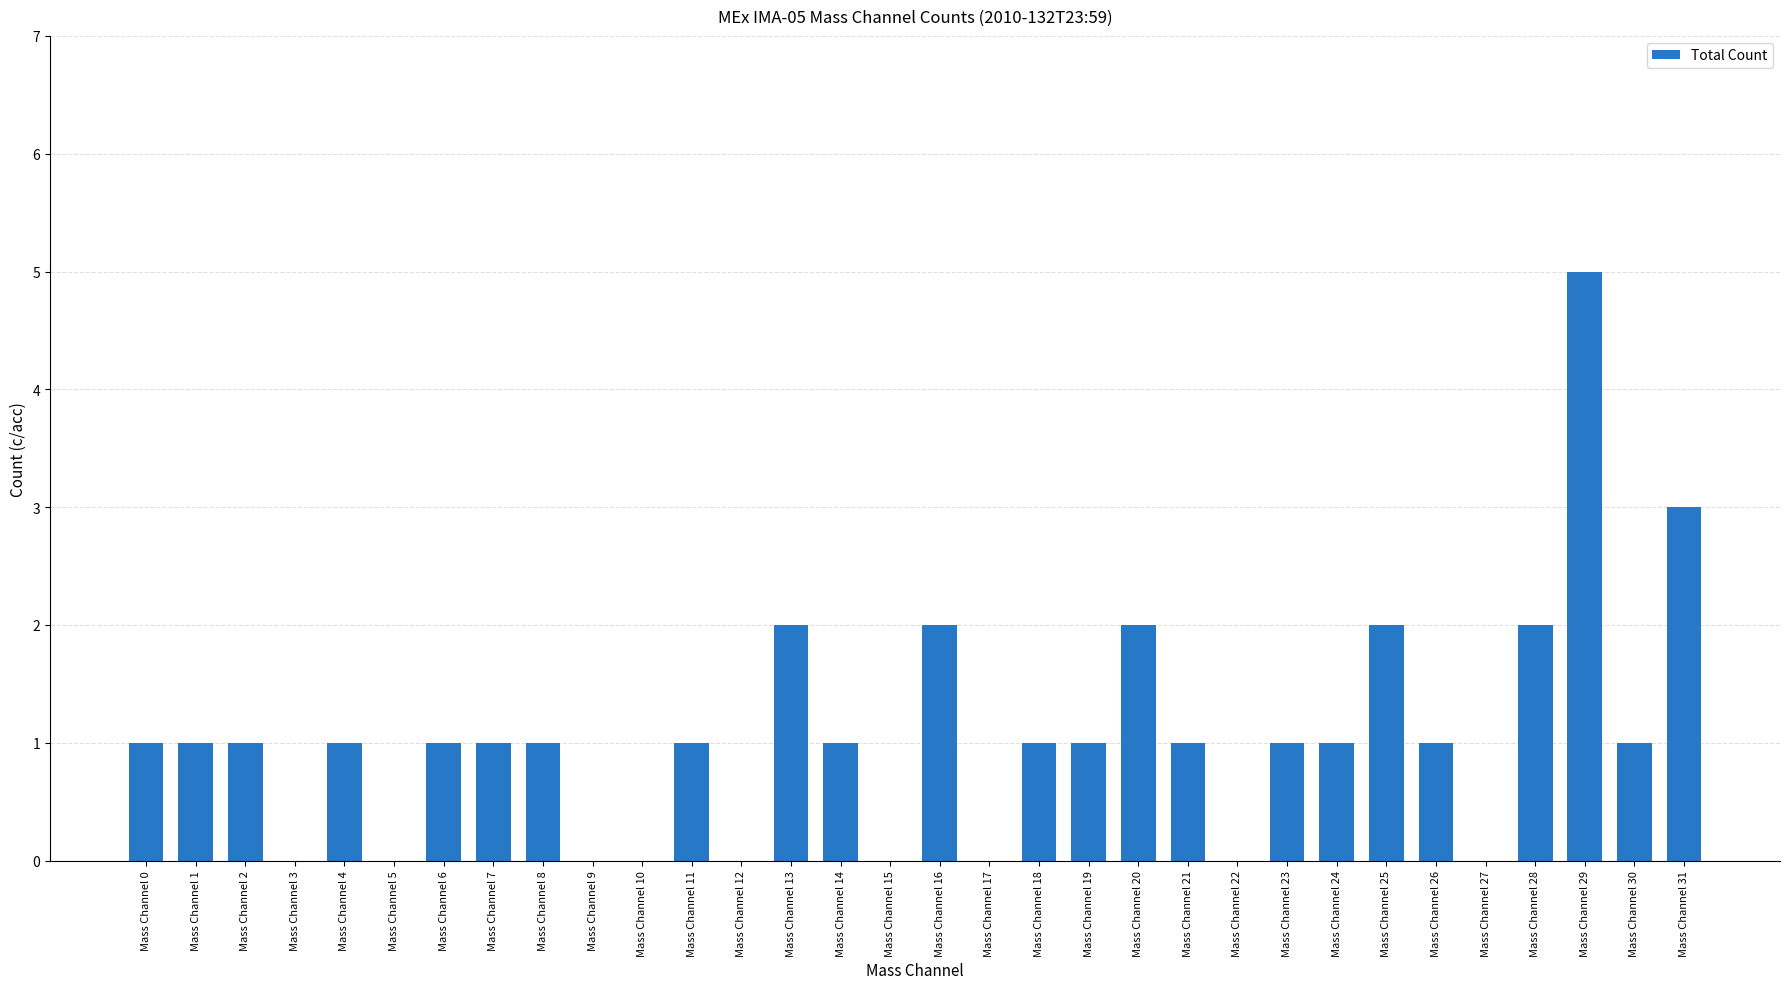

Which label corresponds to the largest value in the chart?

Mass Channel 29